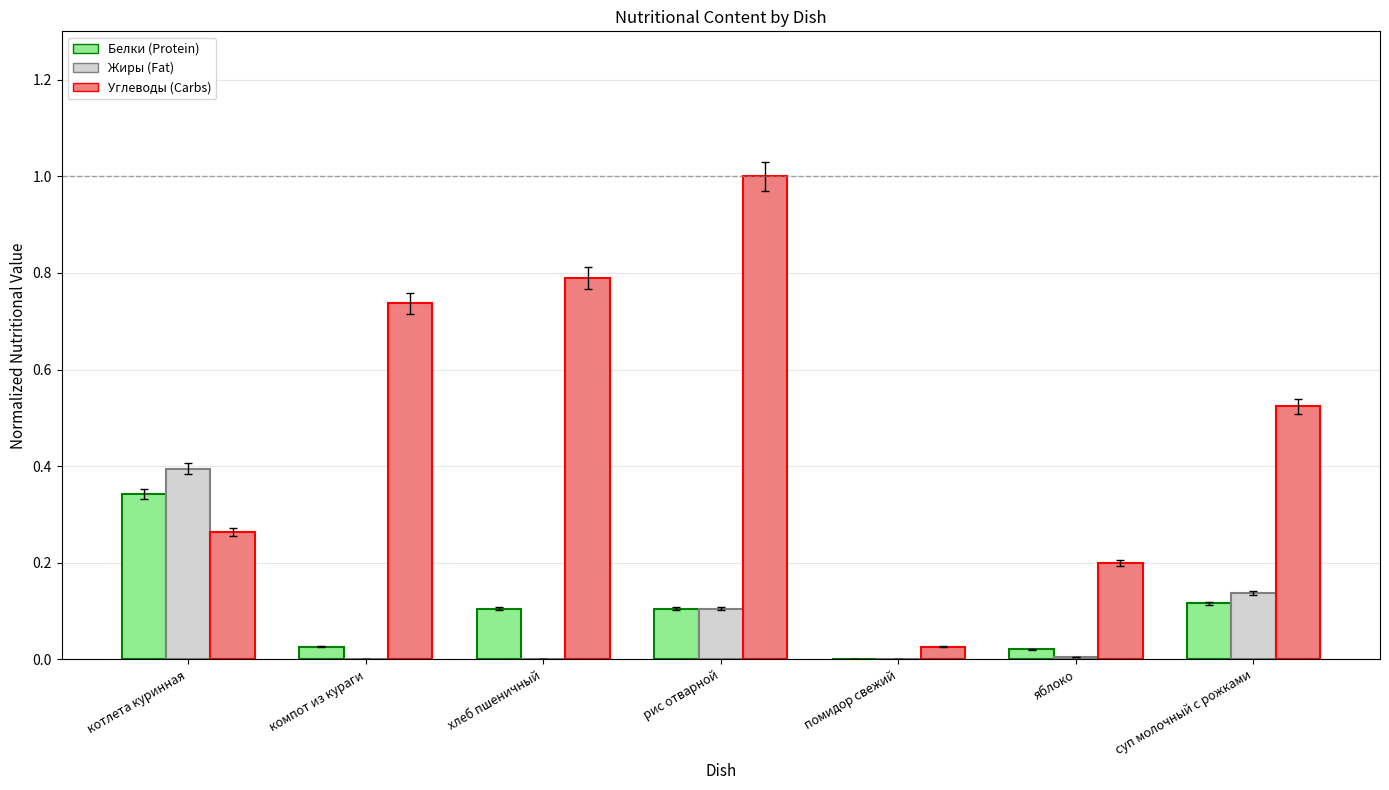

What is the greatest value displayed?

1.0